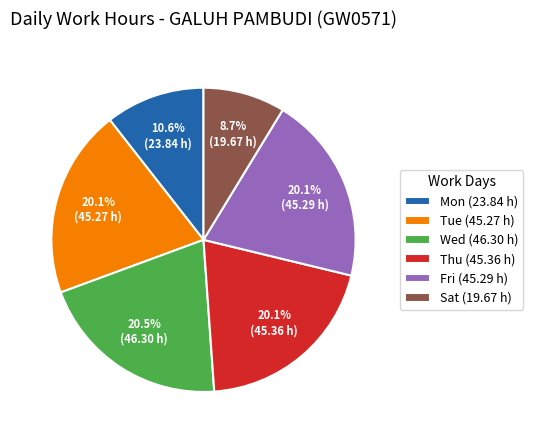

Combined, do Fri (45.29 h) and Thu (45.36 h) account for over 50%?

No